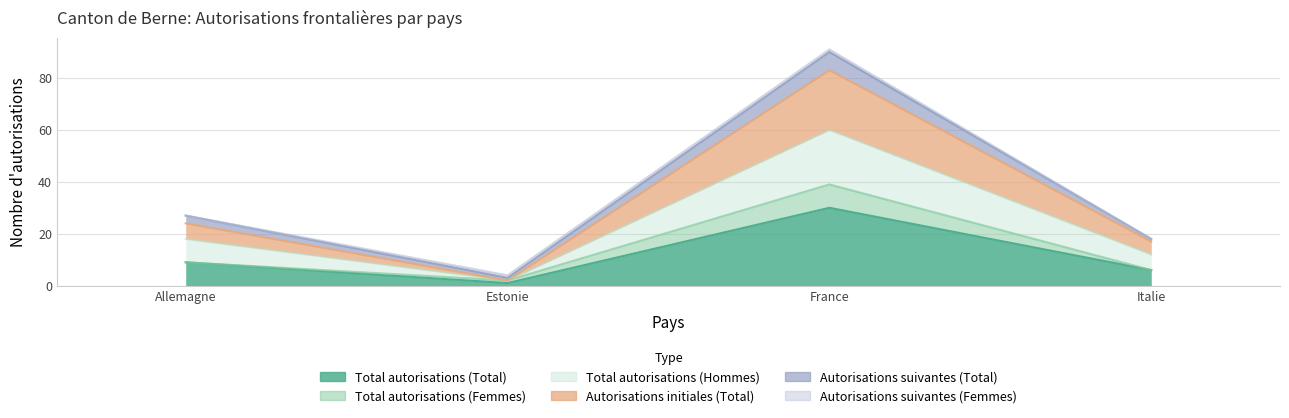

The value of Total autorisations (Total) at Allemagne is 9. True or false?

True